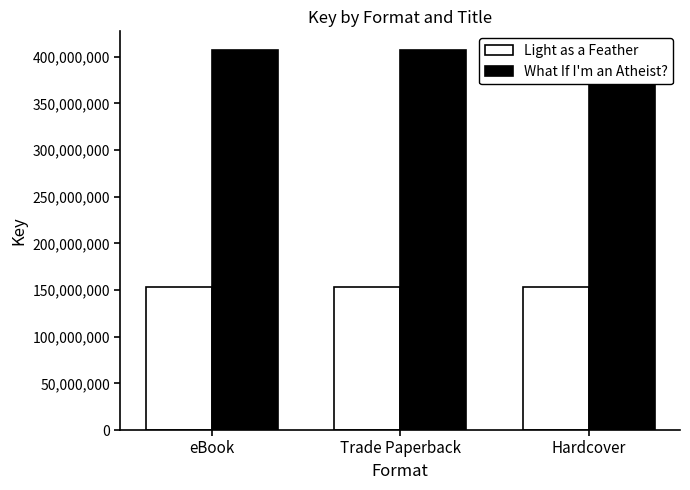

The value of Light as a Feather at Trade Paperback is 224614998. True or false?

False